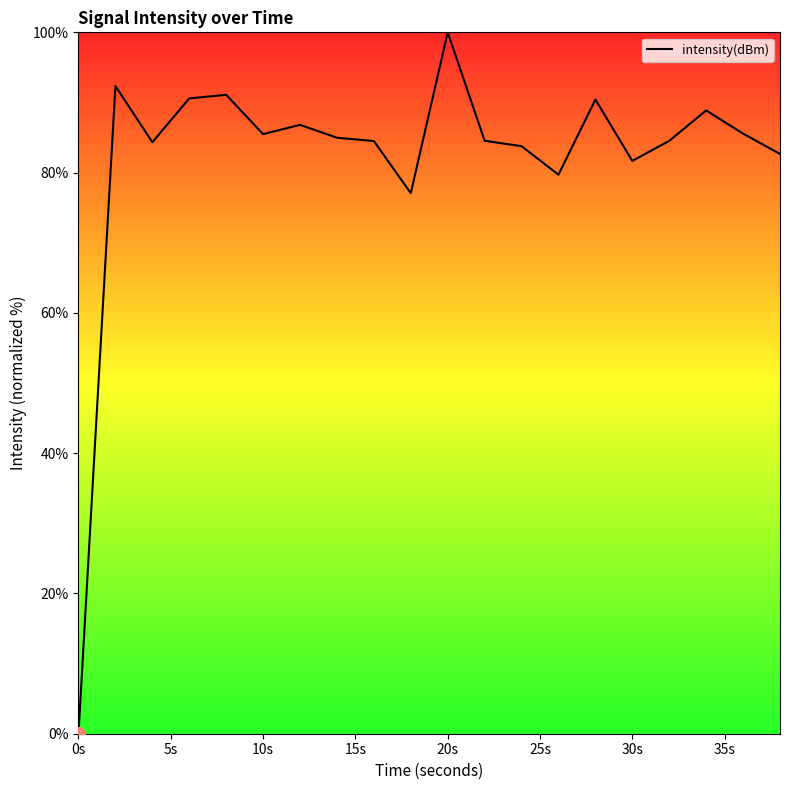

What is the greatest value displayed?

100.0